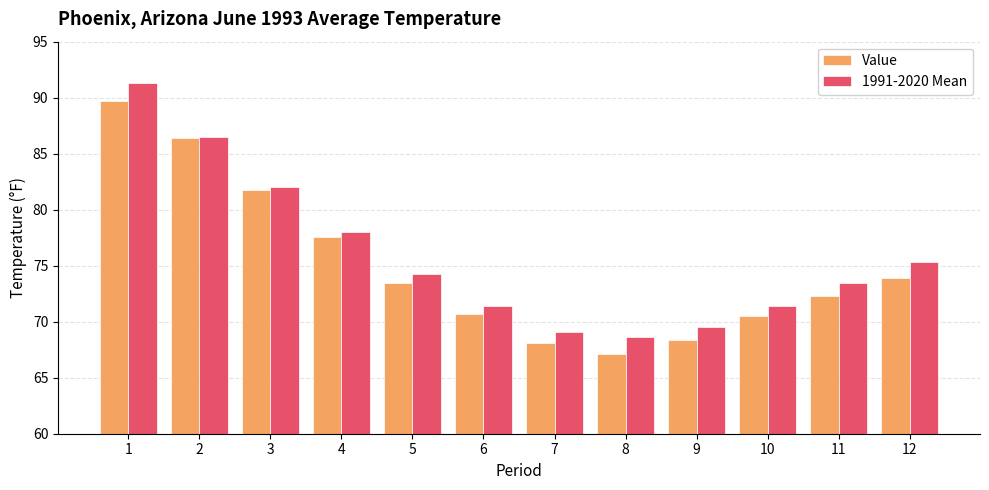

What is the sum of all Value values?

900.0